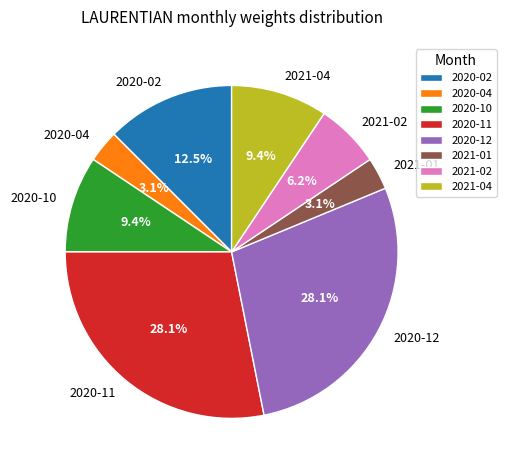

How many segments does this pie chart have?

8